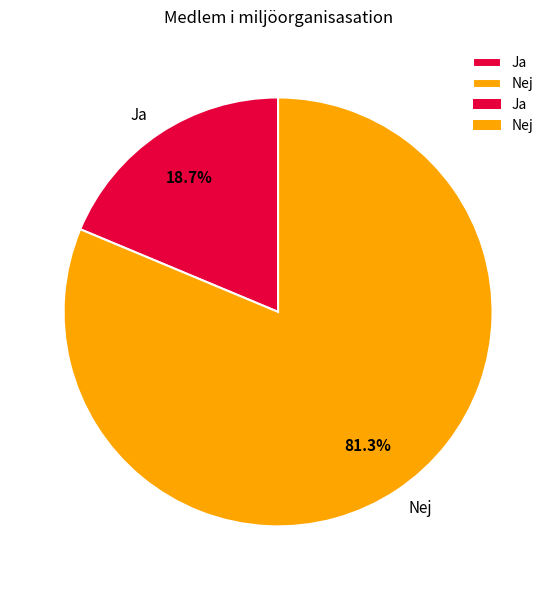

Combined, what portion of the pie is Nej and Ja?

100.0%